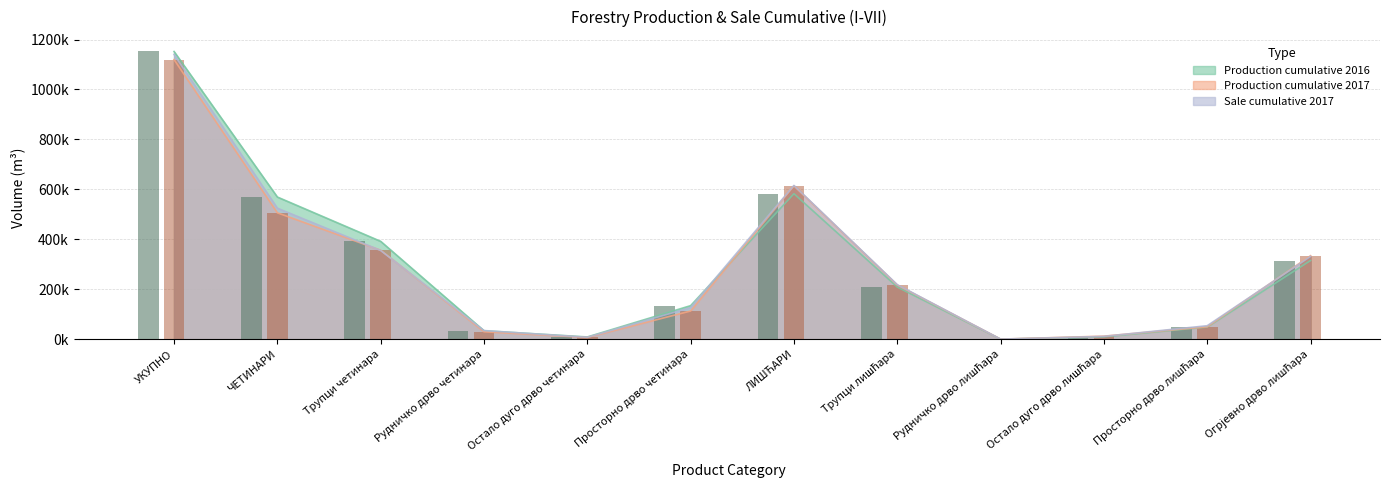

How many data points does each series have?

12